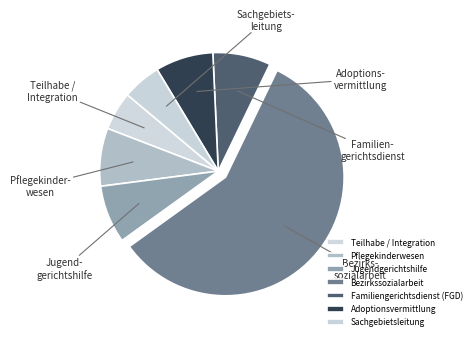

True or false: Sachgebietsleitung accounts for 1% of the total.

False